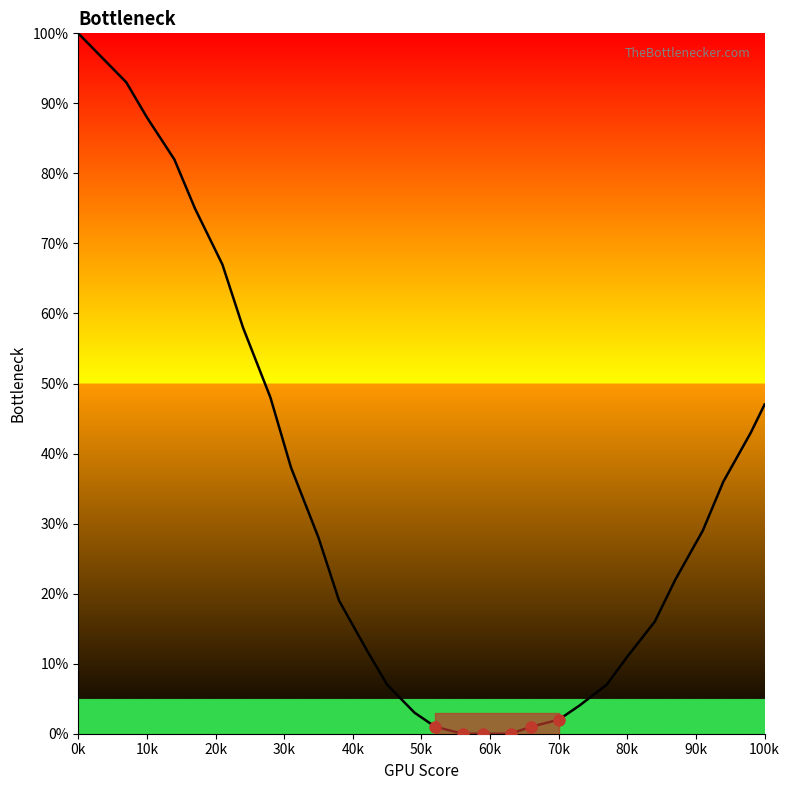

What is the greatest value displayed?

100